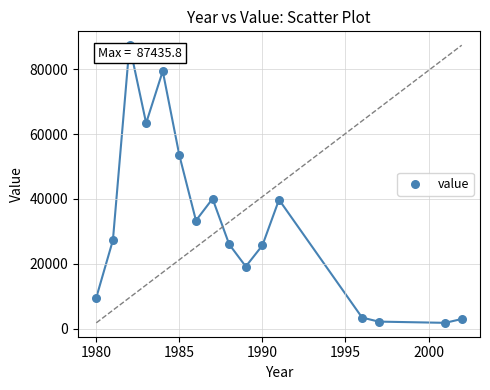

What is the range of Y values (max minus min)?

85665.9